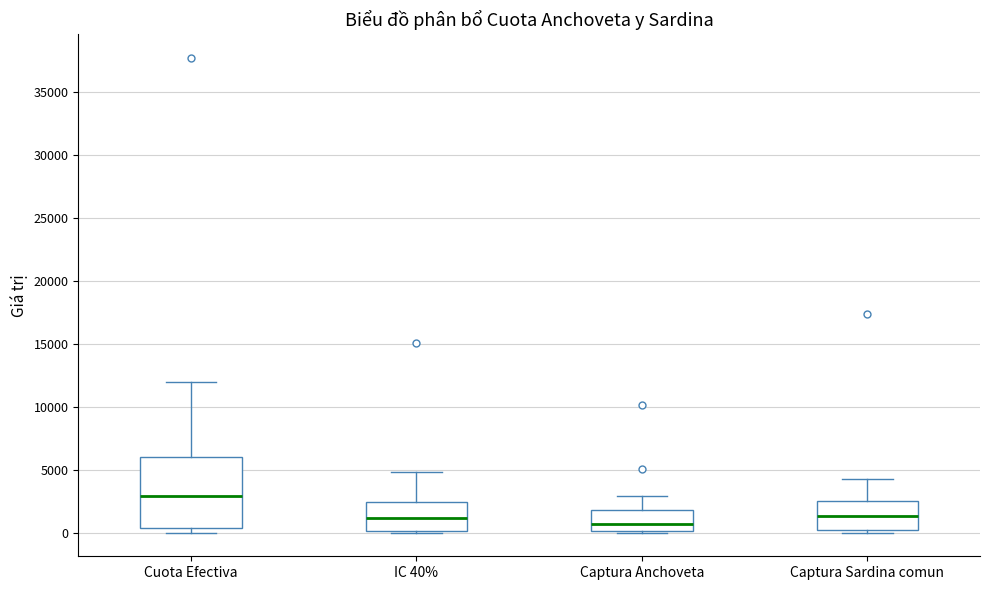

Reading left to right, transcribe this box plot: for each box, give where its median line is, the range the box spans, and where its two whiskers end, as read against the y-axis. The values are not printed on the chart, so give them approximately, as read against the axis.

Cuota Efectiva: median 3000, box 500 to 6000, whiskers 0 to 12000
IC 40%: median 1000, box 0 to 2500, whiskers 0 (just below the box's lower edge) to 5000
Captura Anchoveta: median 500, box 0 to 2000, whiskers 0 to 3000
Captura Sardina comun: median 1500, box 0 to 2500, whiskers 0 (just below the box's lower edge) to 4500